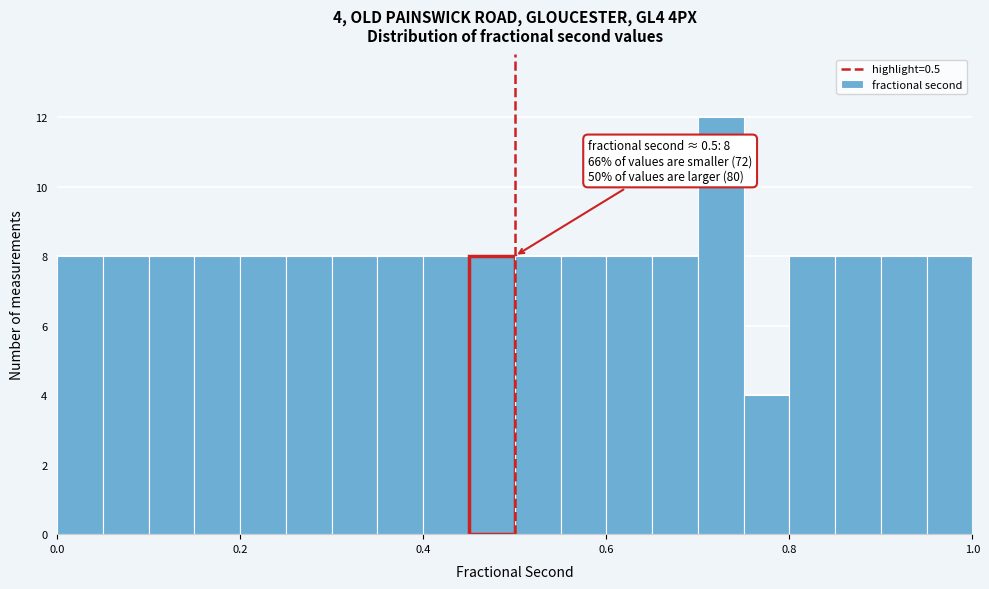

Read against the x-axis, roughly where is the centre of the tallest bar?

0.72